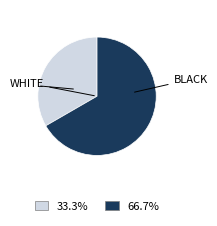

Is there any slice that represents more than half of the pie?

Yes